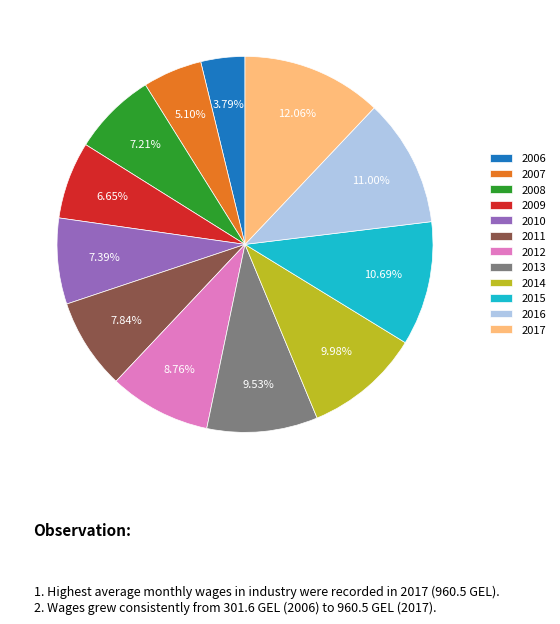

Which slice is the smallest?

2006